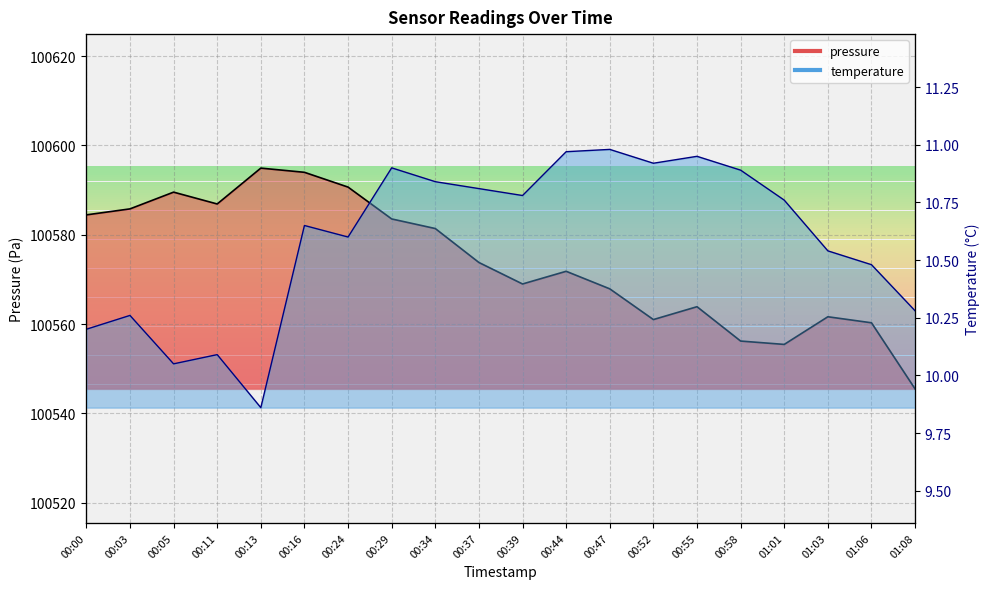

Which series has the largest total across all categories?

pressure